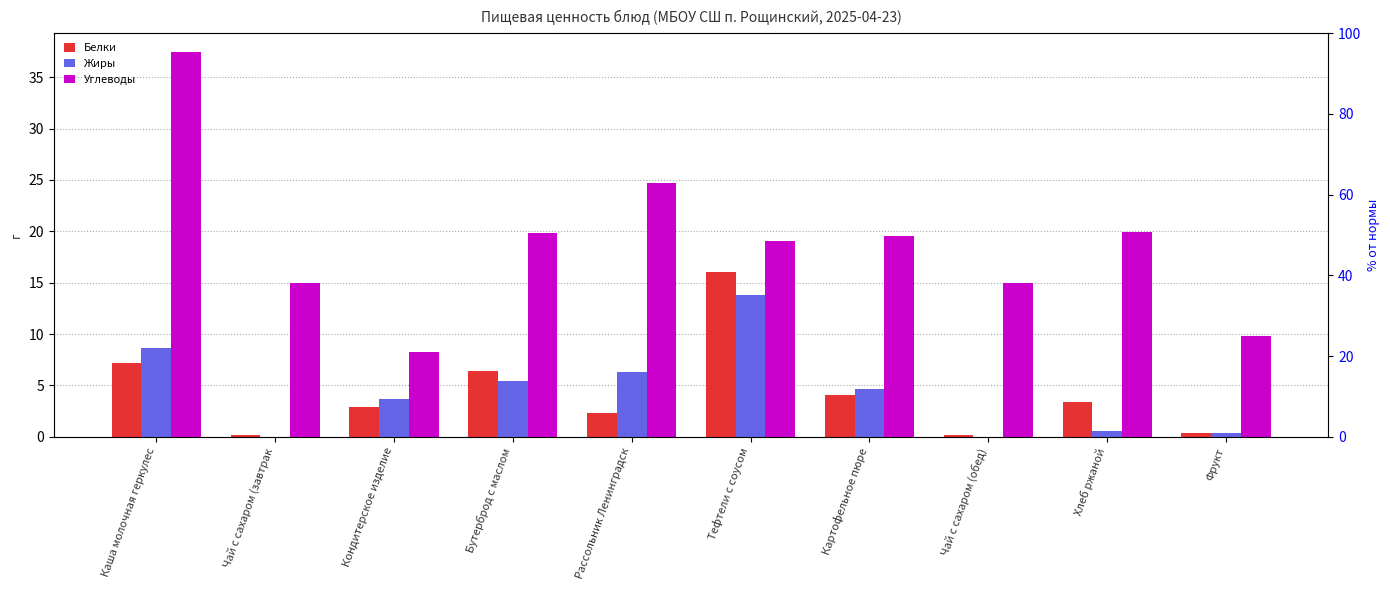

How many bars are there in each group?

3